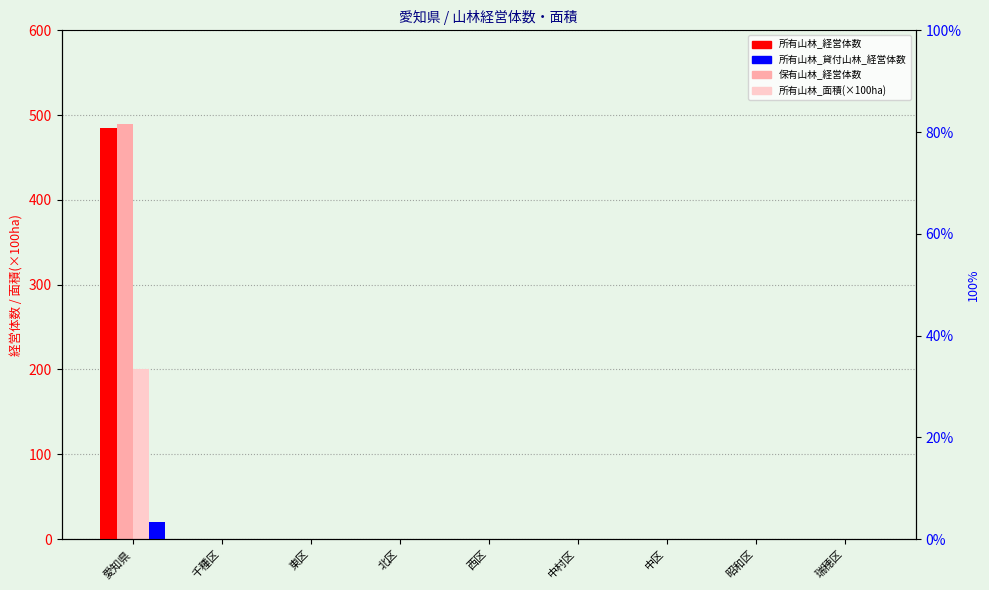

Is the value of 所有山林_貸付山林_経営体数 at 愛知県 greater than the value of 所有山林_面積(×100ha) at 瑞穂区?

Yes